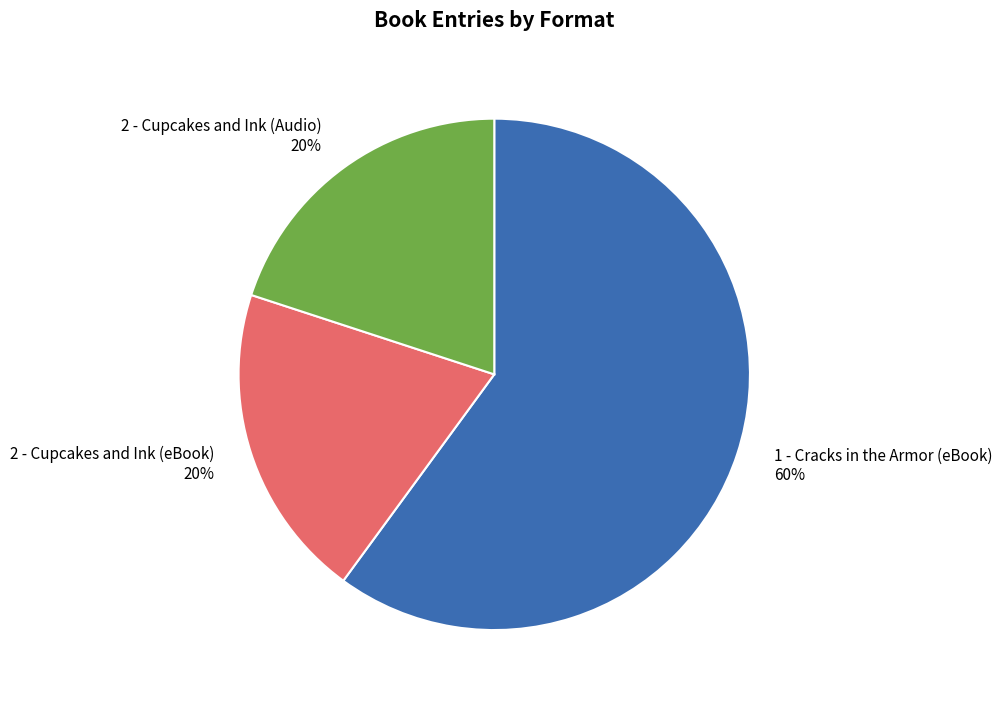

Is it true that 1 - Cracks in the Armor (eBook) is 51% of the pie?

False